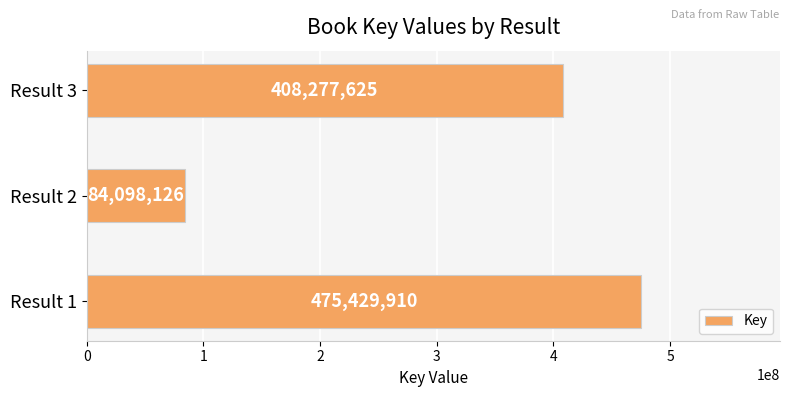

Reading bottom to top, what are all the values shown in this chart?

475429910	84098126	408277625